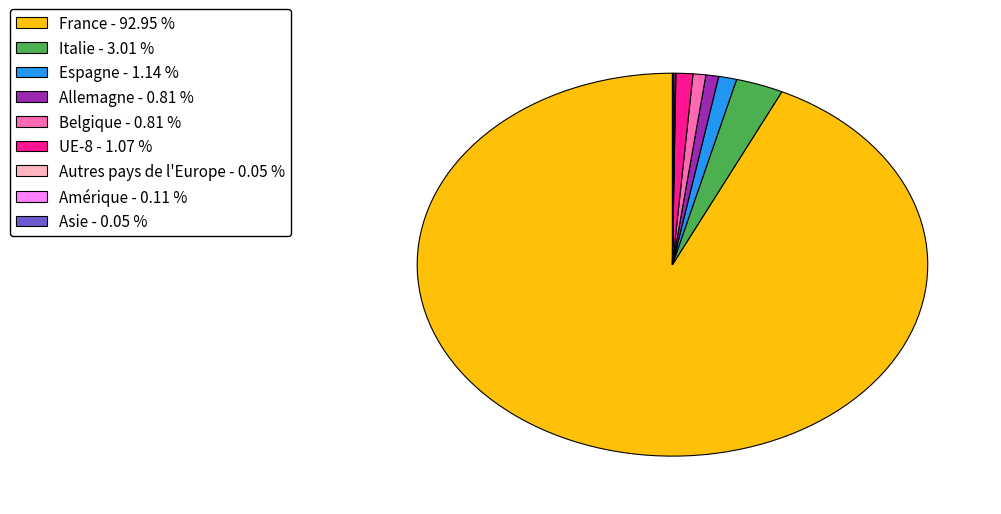

Which category has the biggest portion of the pie?

France